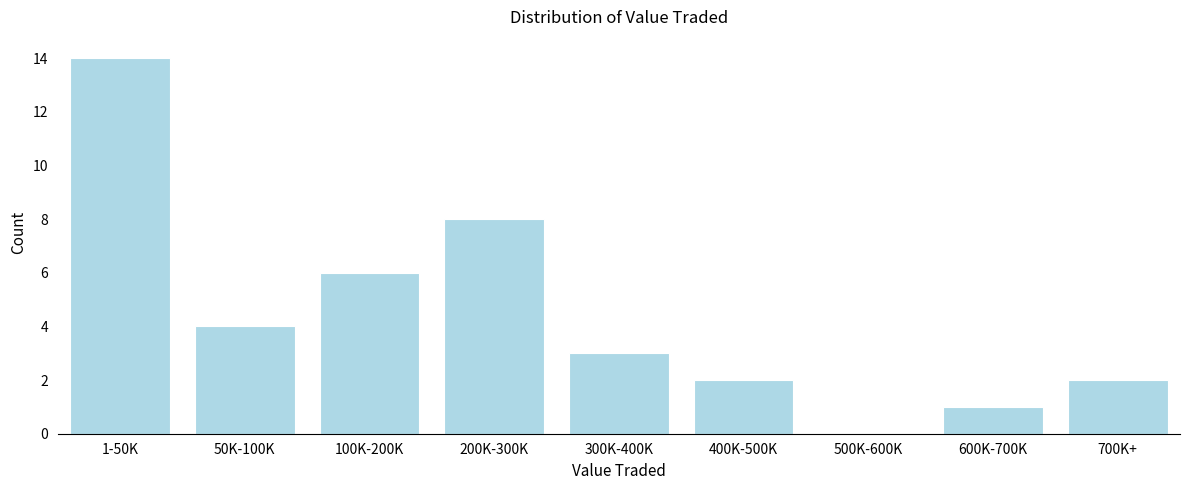

Reading left to right, transcribe all the data shown in this chart.

1-50K=14	50K-100K=4	100K-200K=6	200K-300K=8	300K-400K=3	400K-500K=2	500K-600K=0	600K-700K=1	700K+=2